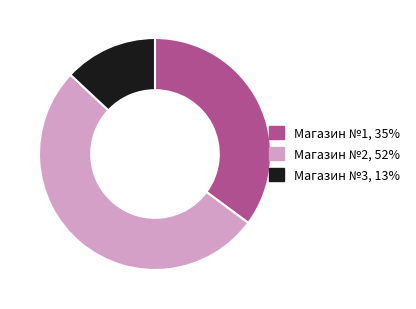

What is the ratio of the value at Магазин №1 to the value at Магазин №3?

2.7